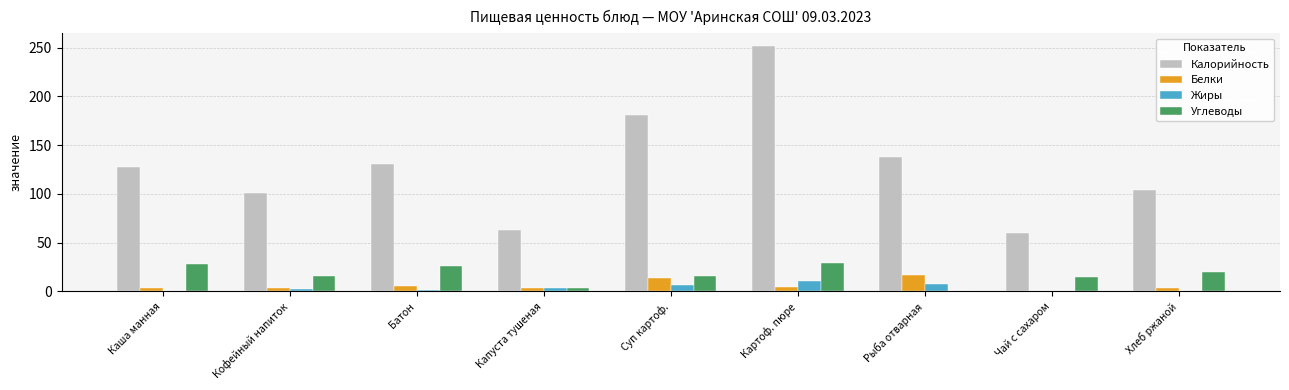

At which label is Калорийность closest to 156?

Рыба отварная